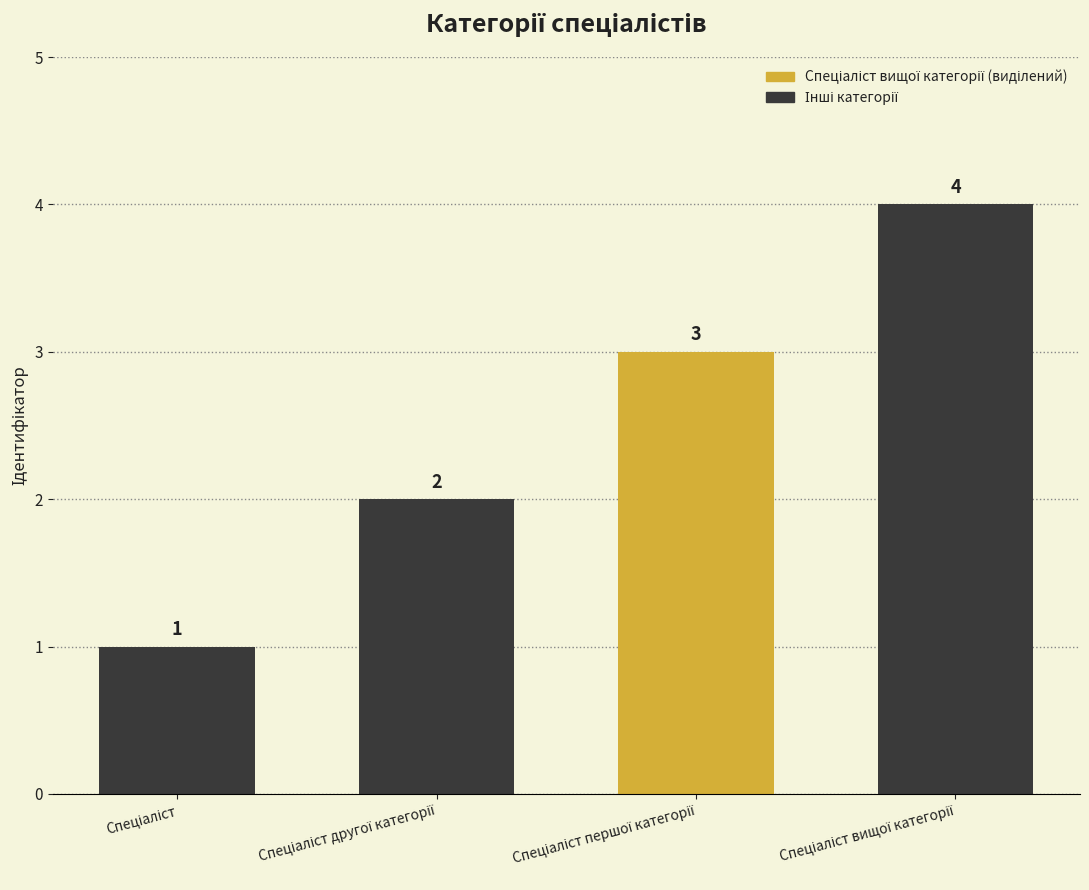

How many series are shown in this chart?

1